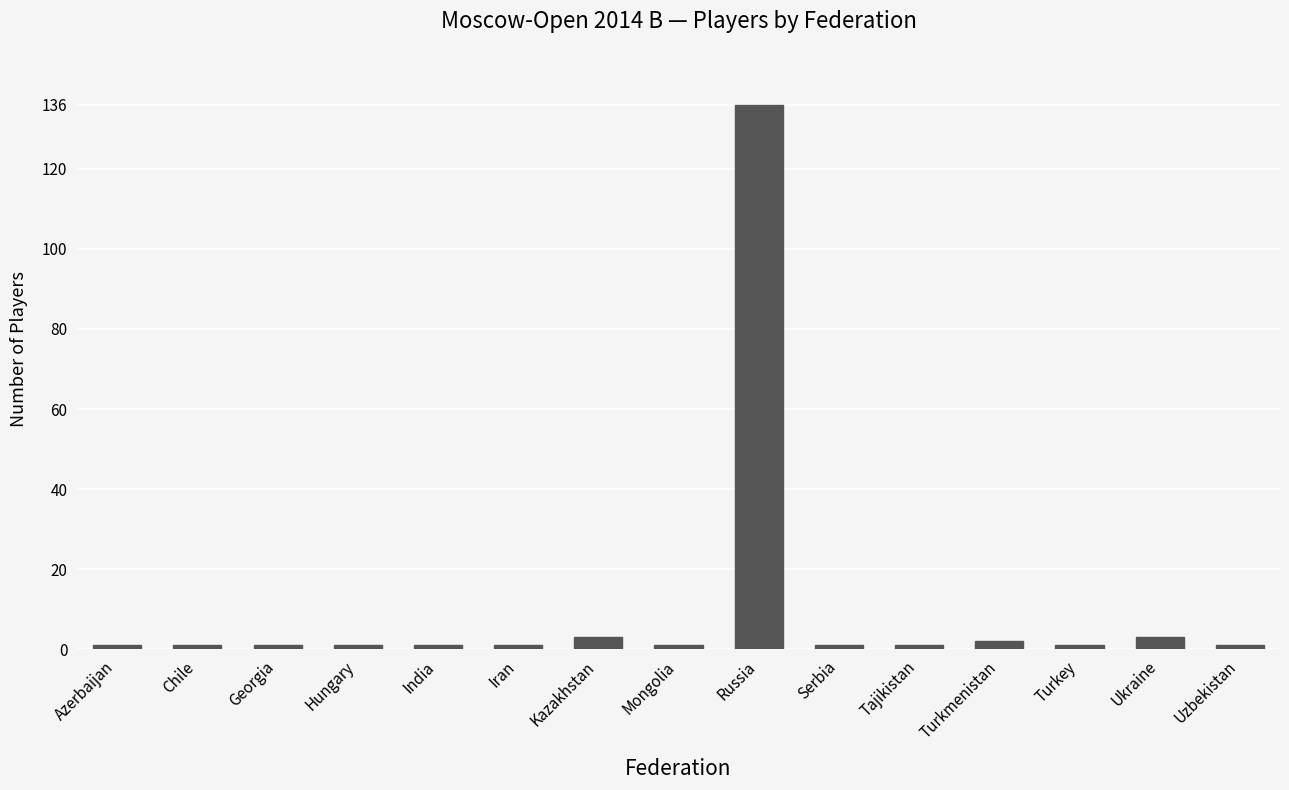

What is the ratio of the value at India to the value at Kazakhstan?

0.3